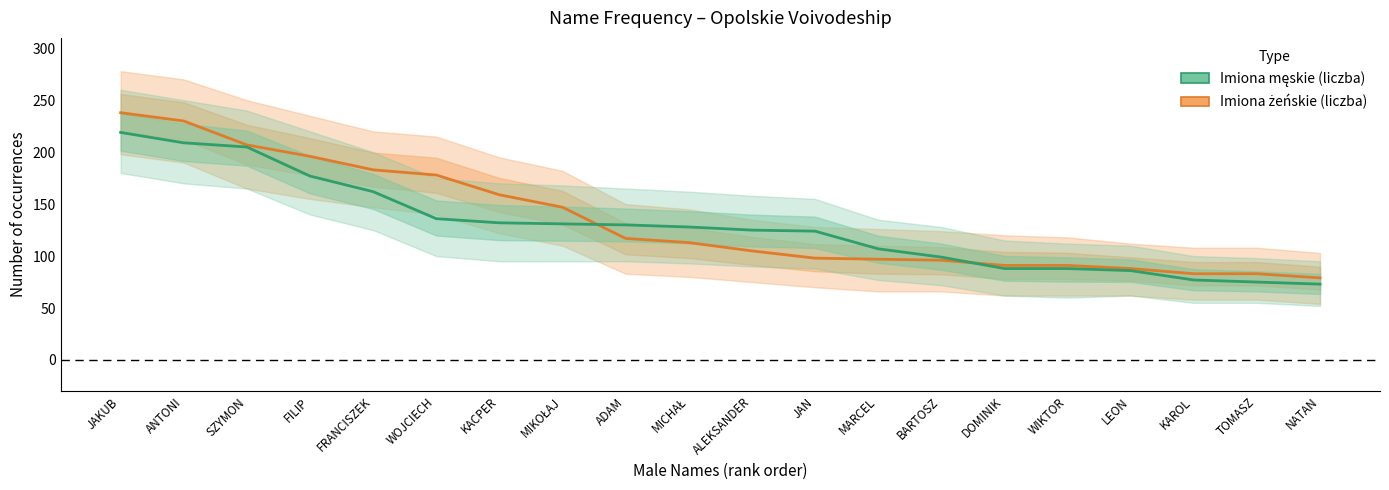

How many data points in Imiona męskie (liczba) are above 128?

9